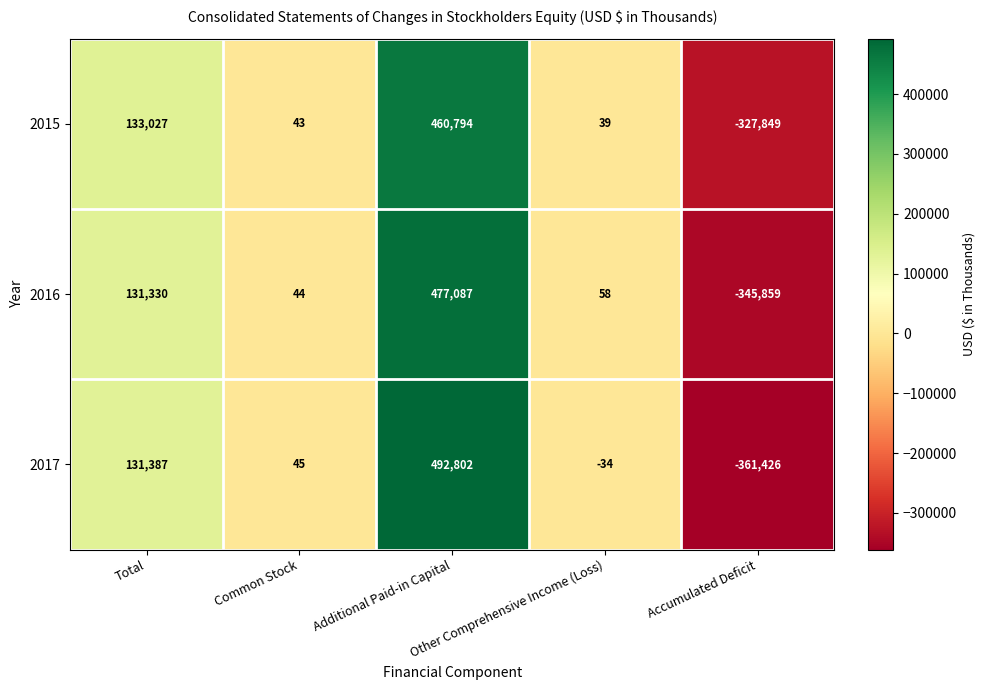

What is the difference between the second highest and minimum values in the 2016 series?

477189